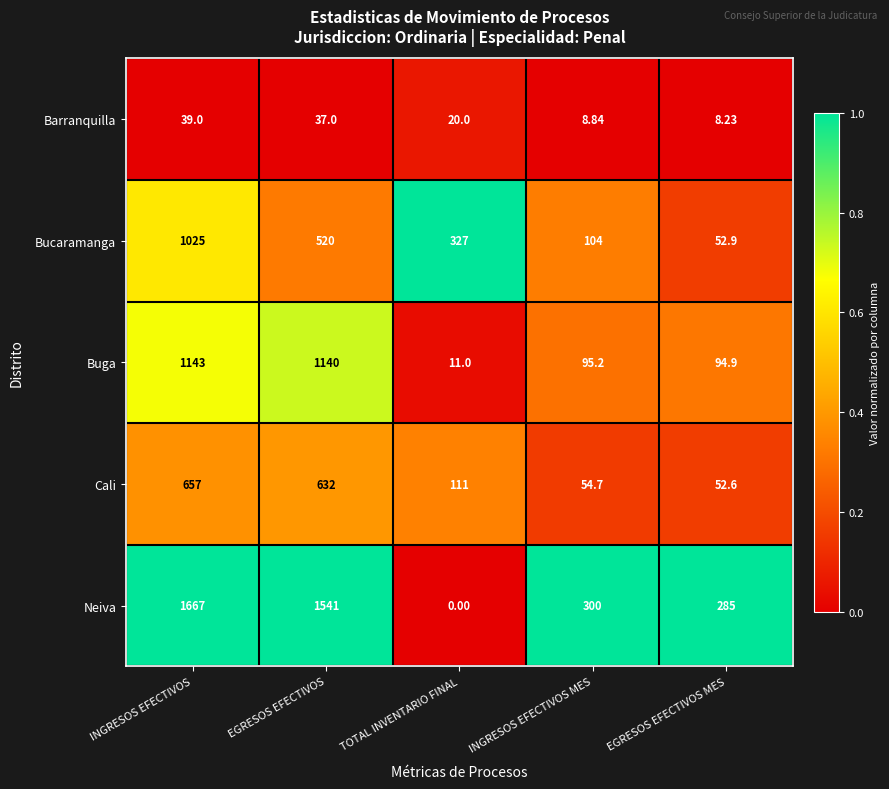

Is the value of Bucaramanga at INGRESOS EFECTIVOS MES greater than the value of Barranquilla at EGRESOS EFECTIVOS MES?

Yes